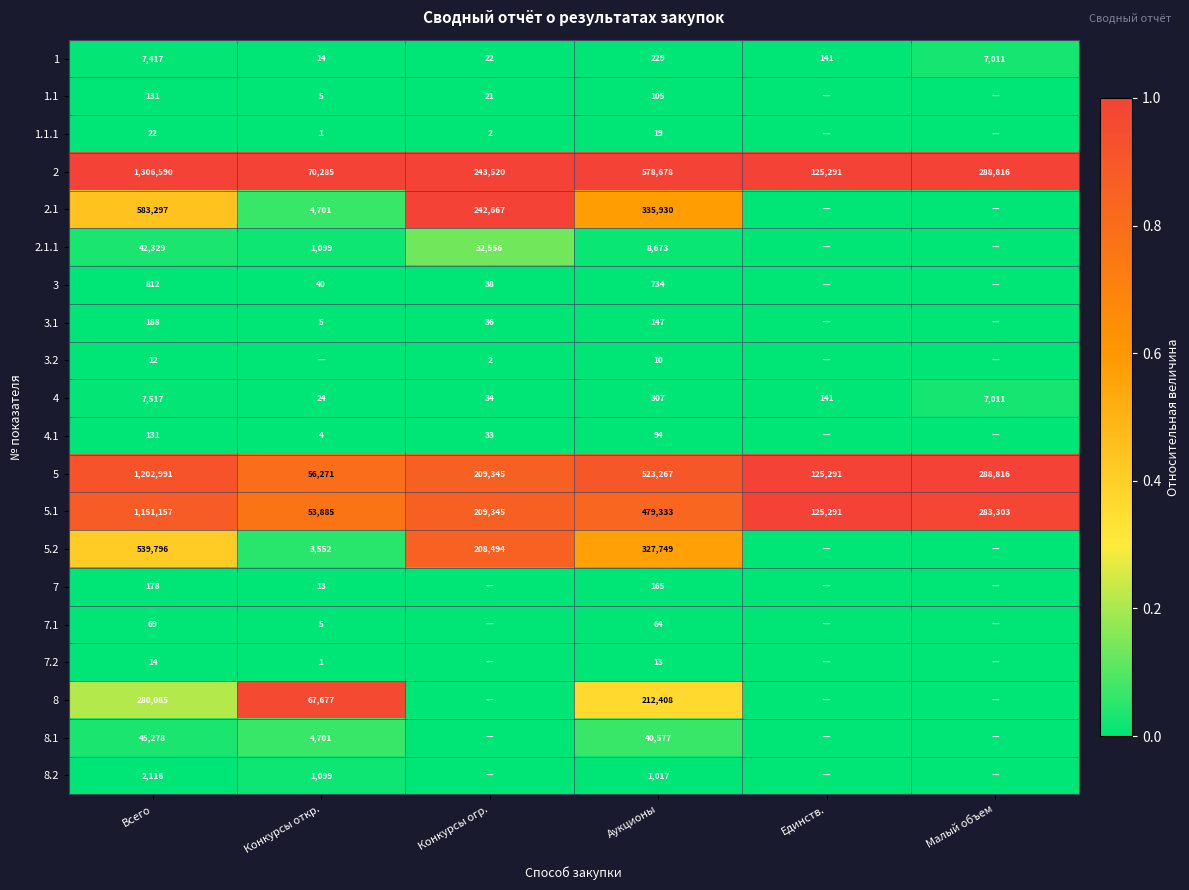

How many categories are shown in the chart?

6